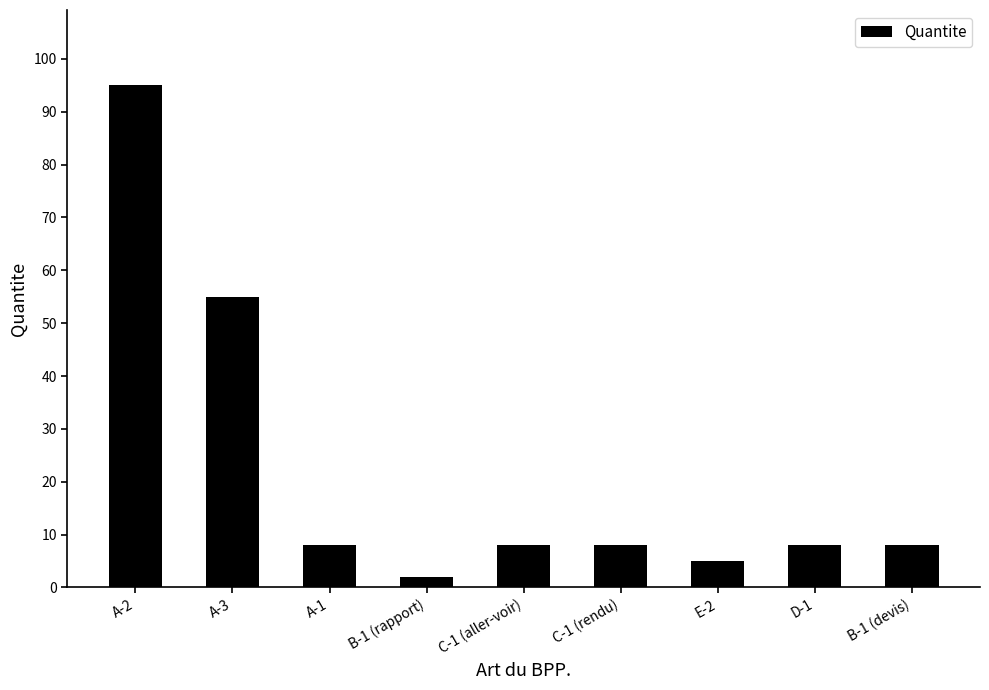

Are the bars horizontal?

No